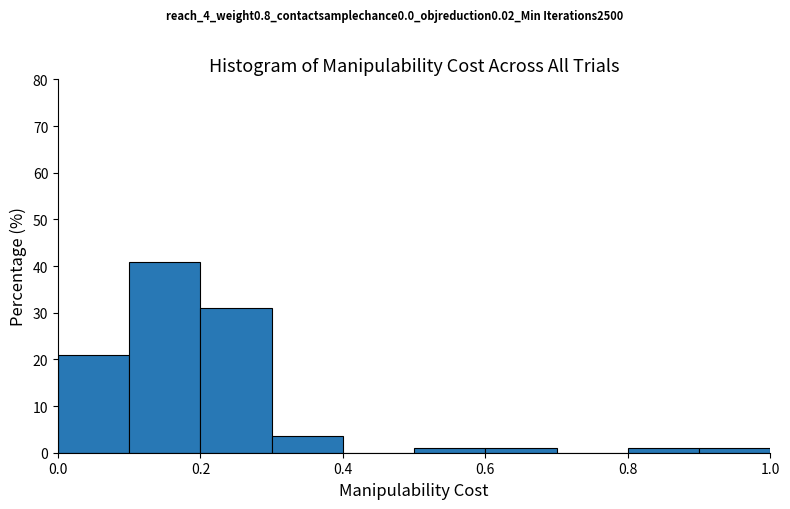

Which range on the x-axis has the tallest bar?

0.1 to 0.2